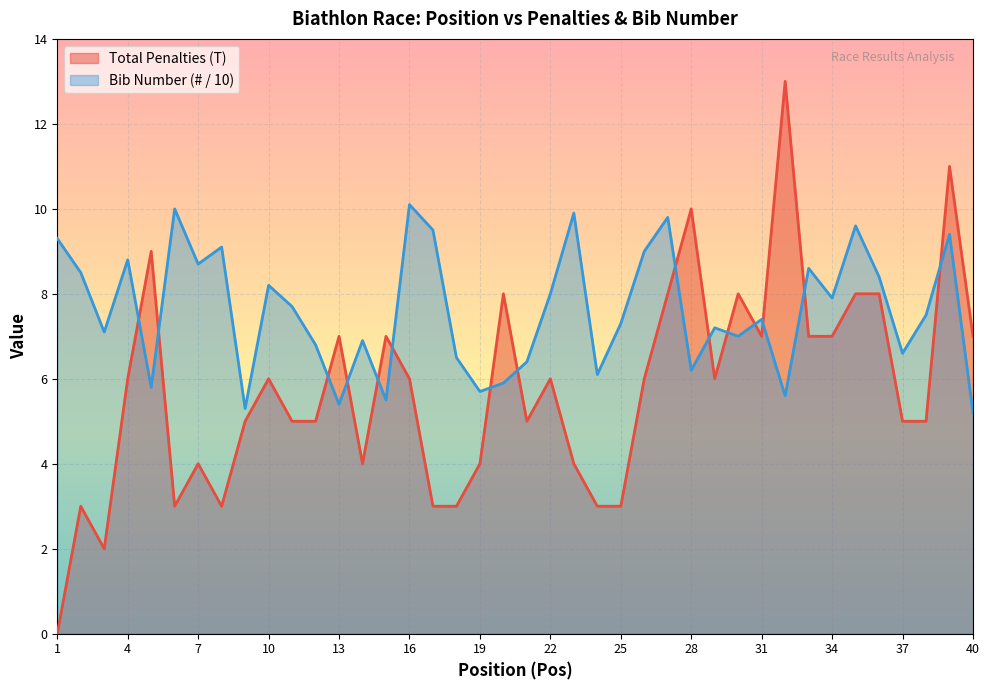

Which category has the lowest value across all series?

1